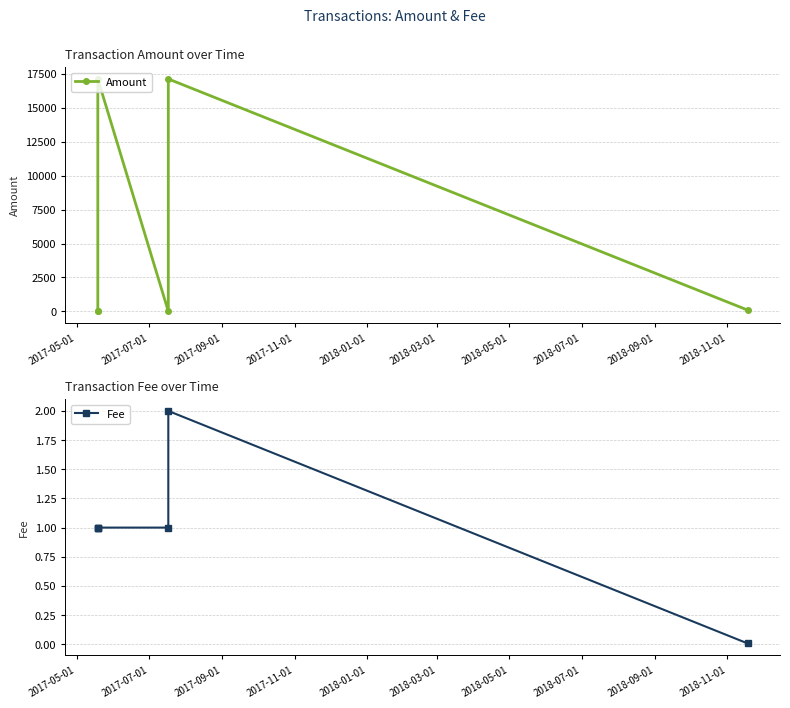

What are all the series names shown in the legend?

Amount, Fee